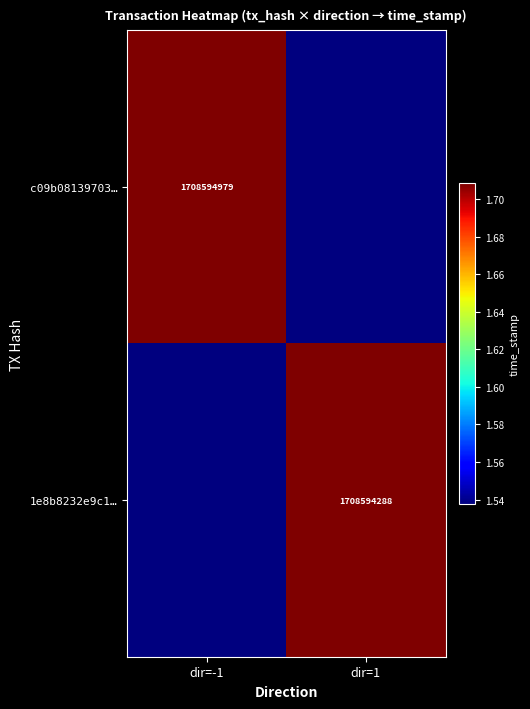

Is it true that c09b08139703… equals 2883649962.5 at dir=-1?

False